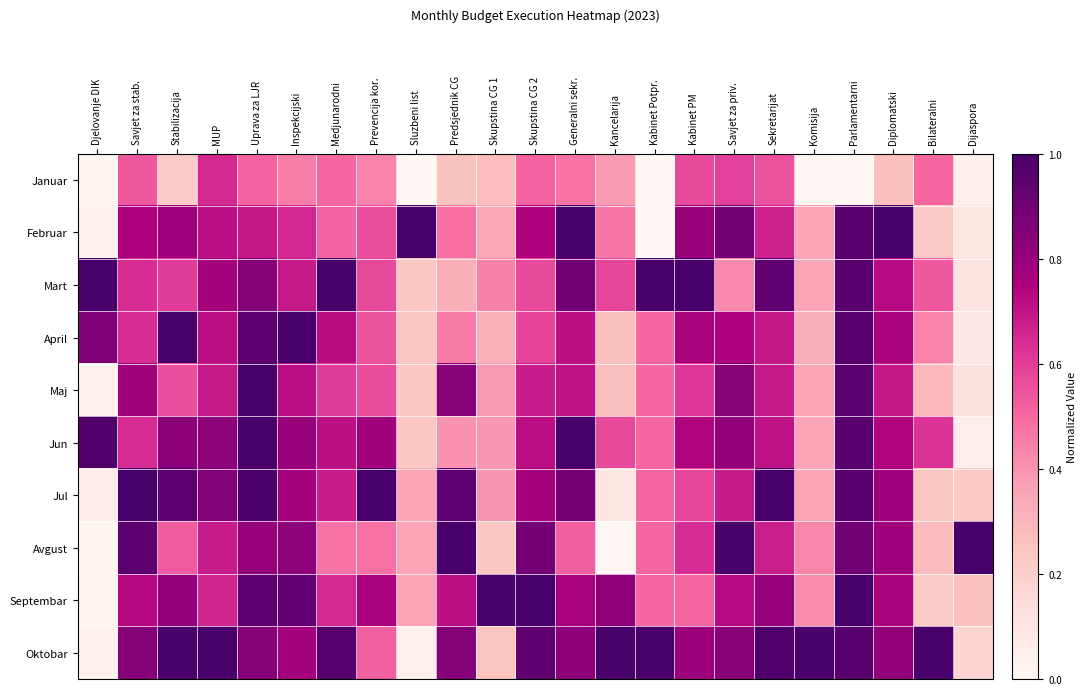

Which series changed the most between Djelovanje DIK and Kabinet PM?

Februar